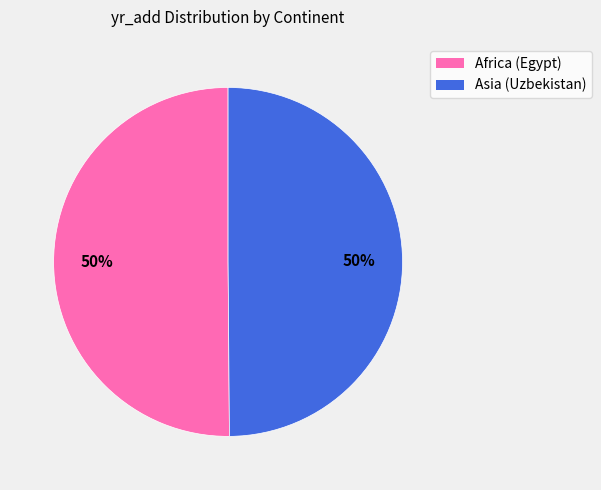

Do Africa (Egypt) and Asia (Uzbekistan) together represent more than half of the pie?

Yes